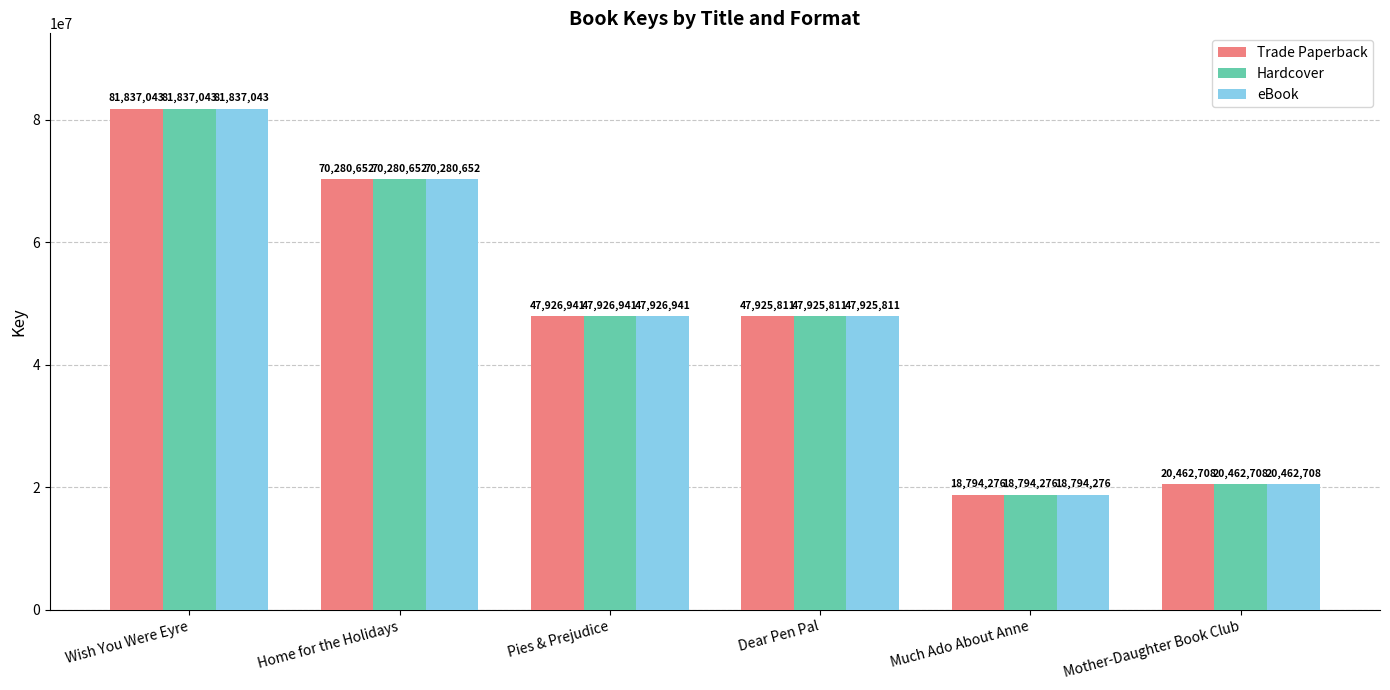

What is the sum of all Hardcover values?

287227431